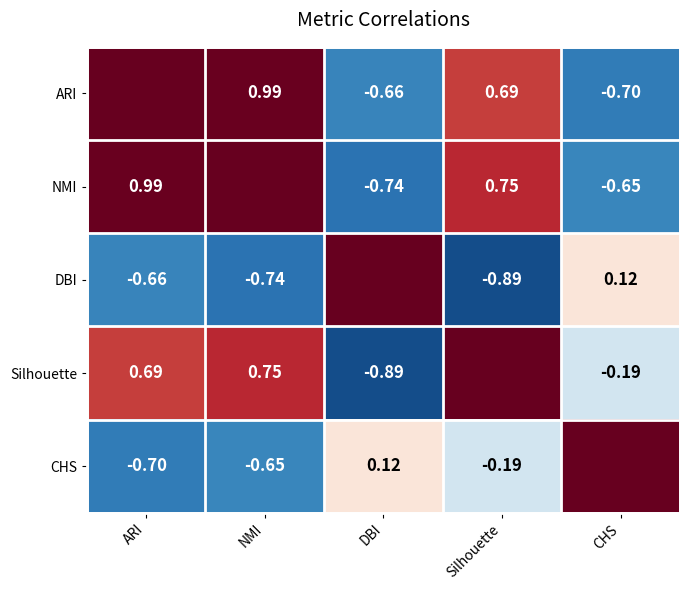

Count the number of categories in the chart.

5